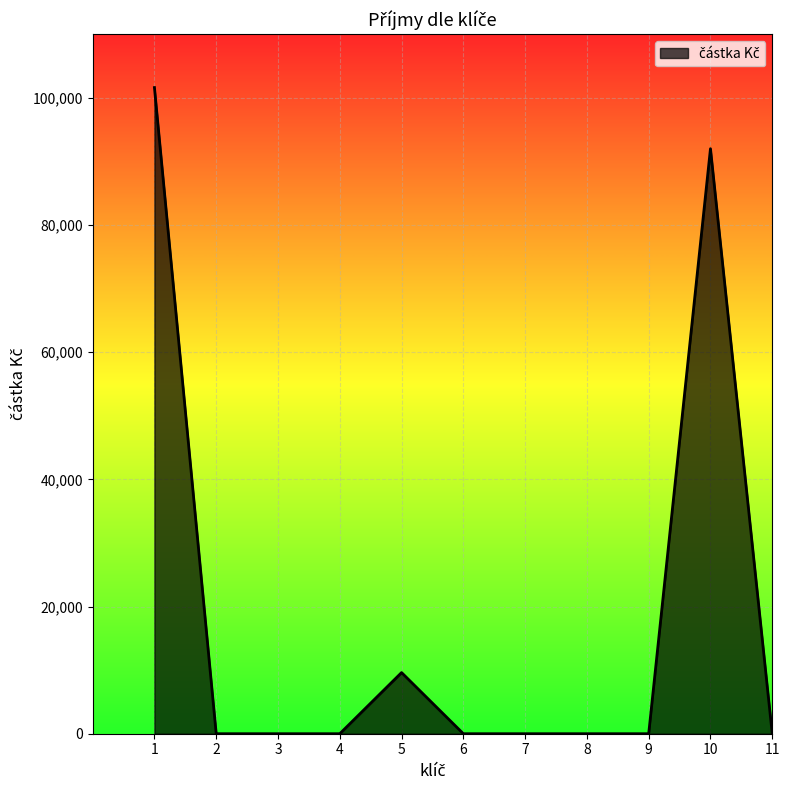

Does the chart display data point markers on the line(s)?

No